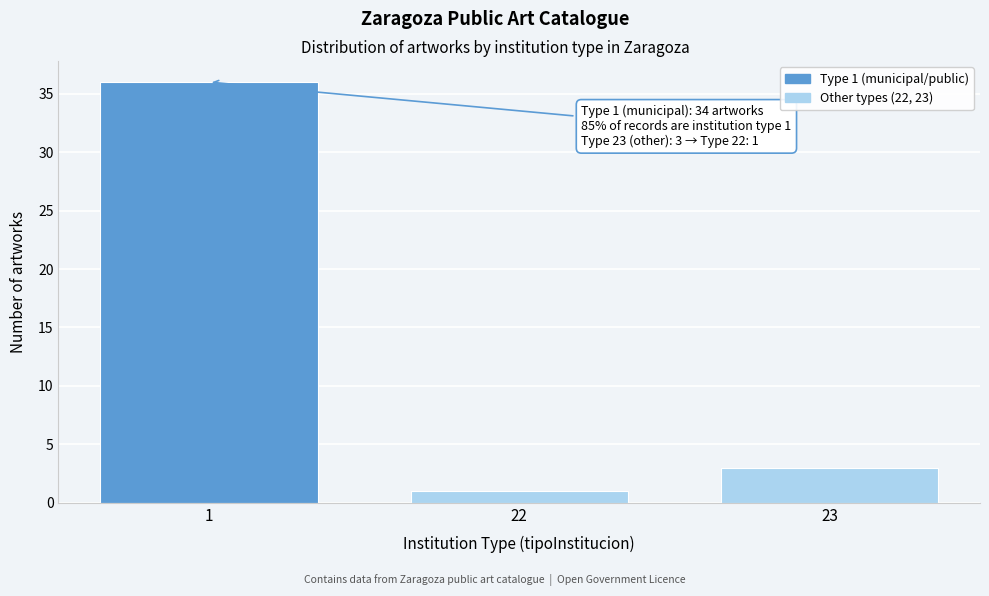

Reading right to left, extract all data points from this chart.

3	1	36